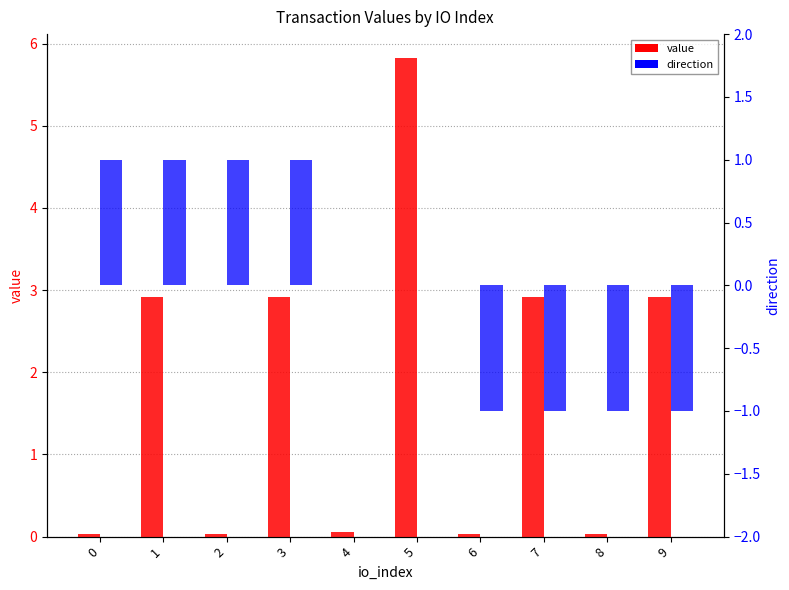

What is the sum of the direction values at 9 and 7?

-2.0